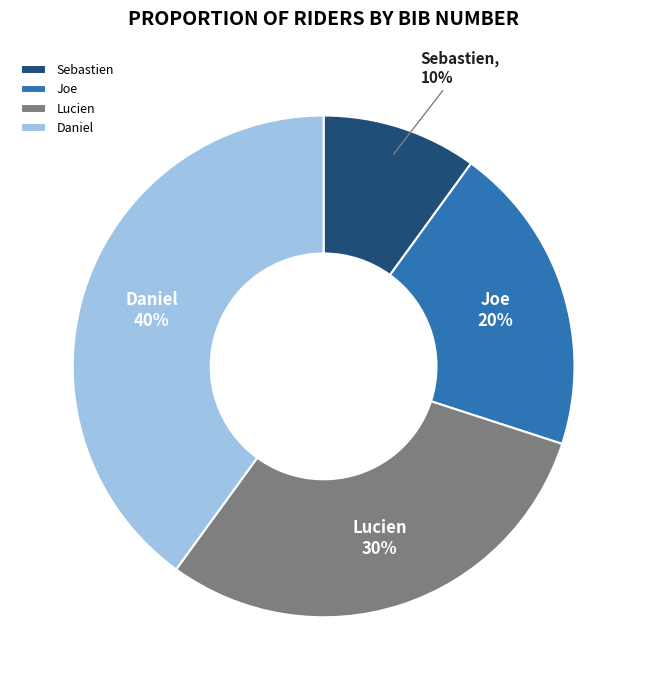

To the nearest percent, what is the difference between the largest and smallest slice percentages?

30%